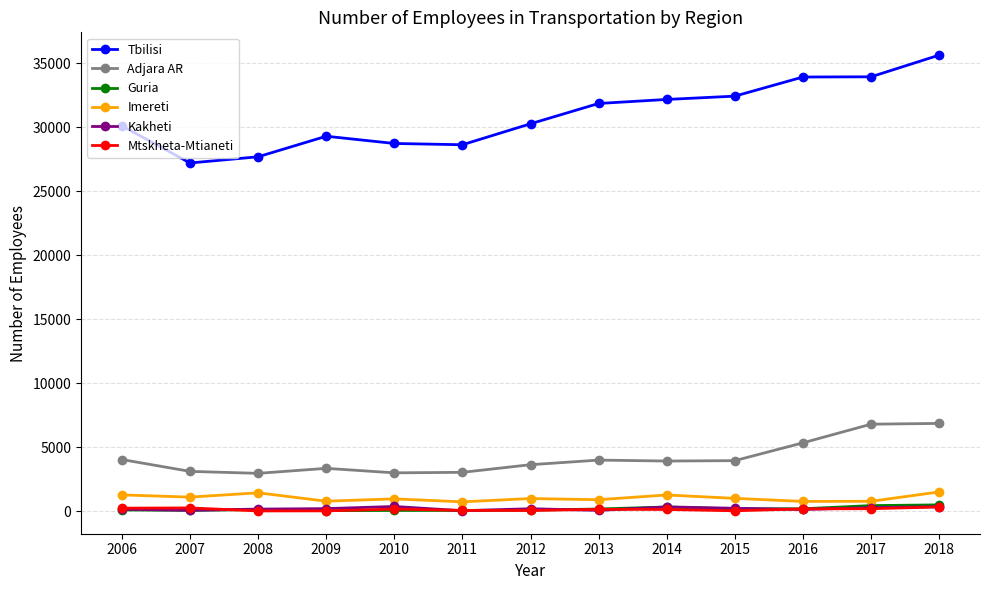

What are all the series names shown in the legend?

Tbilisi, Adjara AR, Guria, Imereti, Kakheti, Mtskheta-Mtianeti